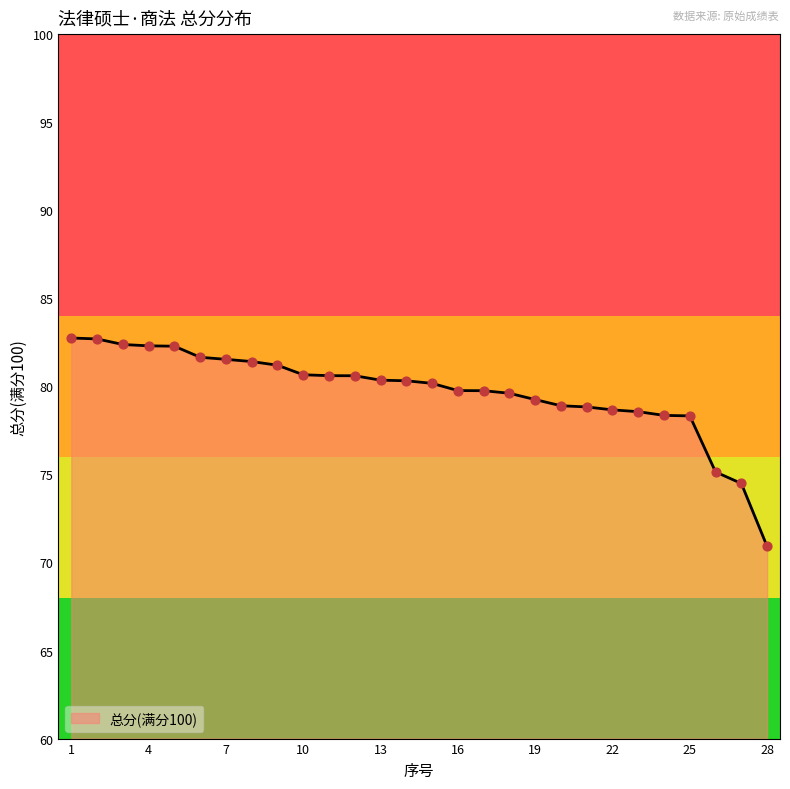

What is the difference between the maximum and minimum values?

11.8